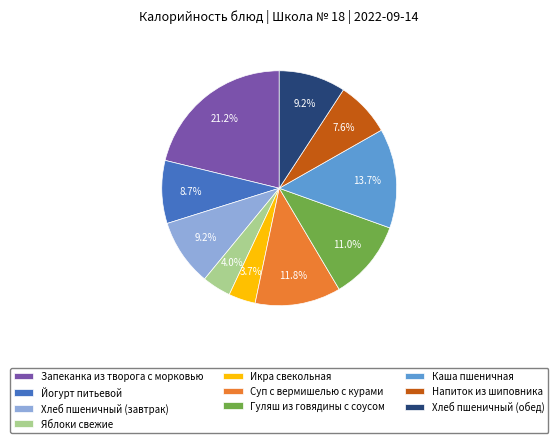

Approximately how many times larger is the value at Запеканка из творога с морковью compared to Йогурт питьевой?

2.4